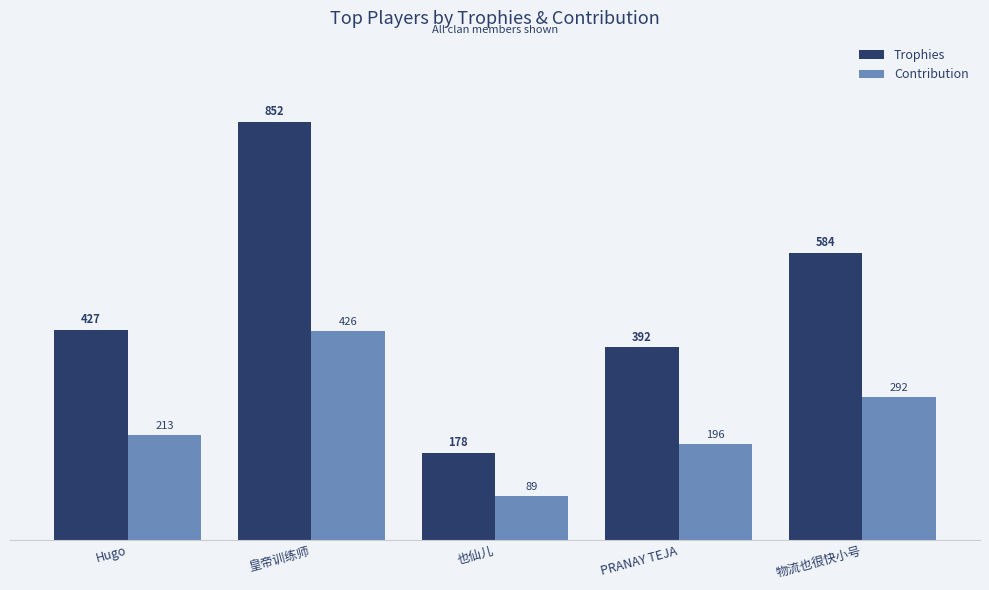

What is the label of the 2nd bar from the right?

PRANAY TEJA